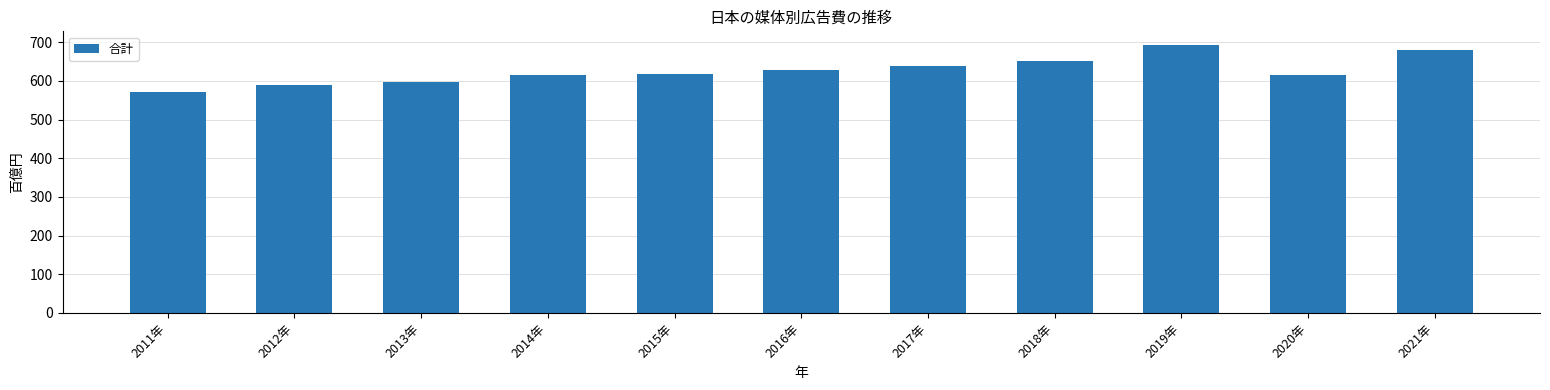

What is the greatest value displayed?

693.8